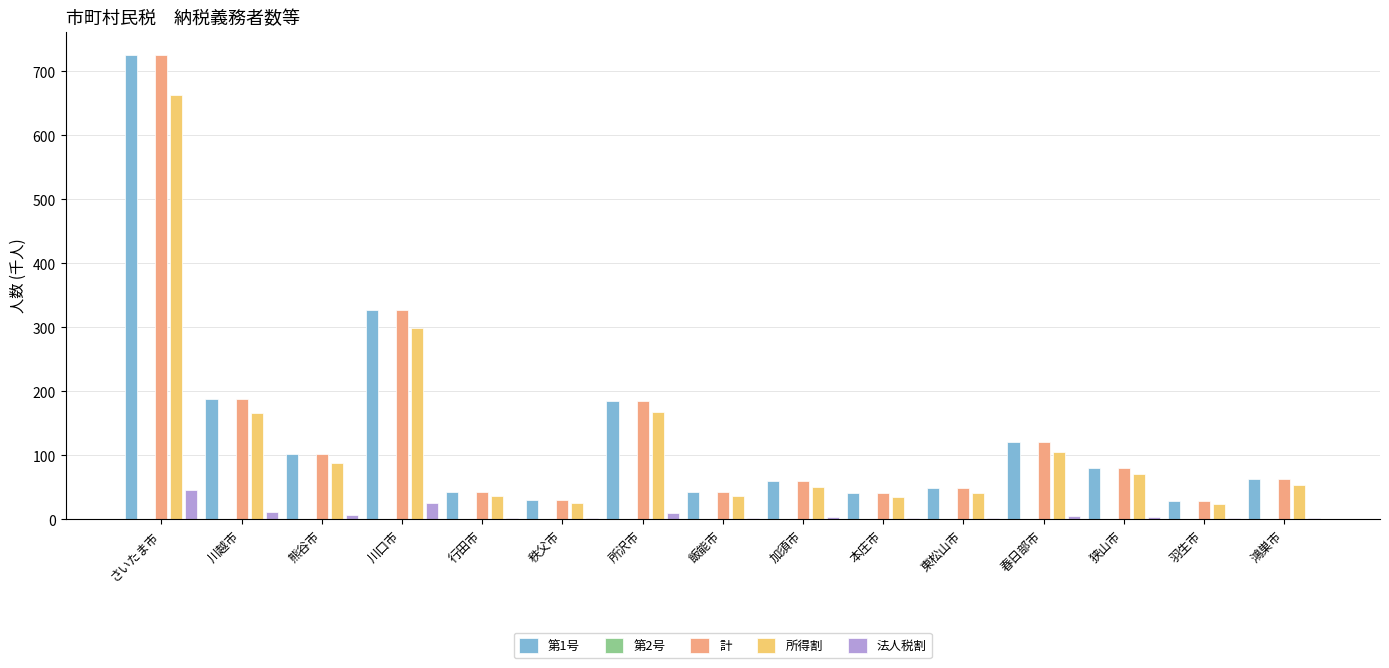

What is the sum of all 第1号 values?

2085.5